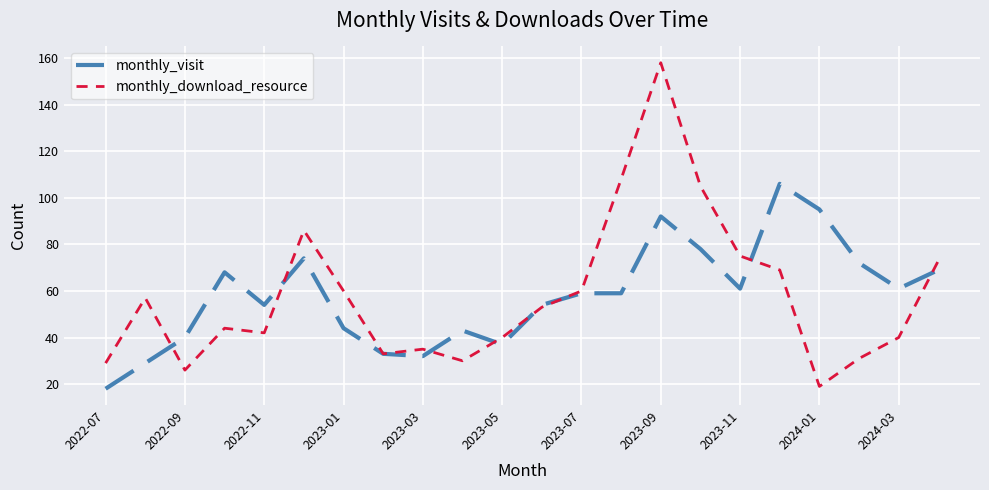

What is the minimum value for monthly_download_resource?

19